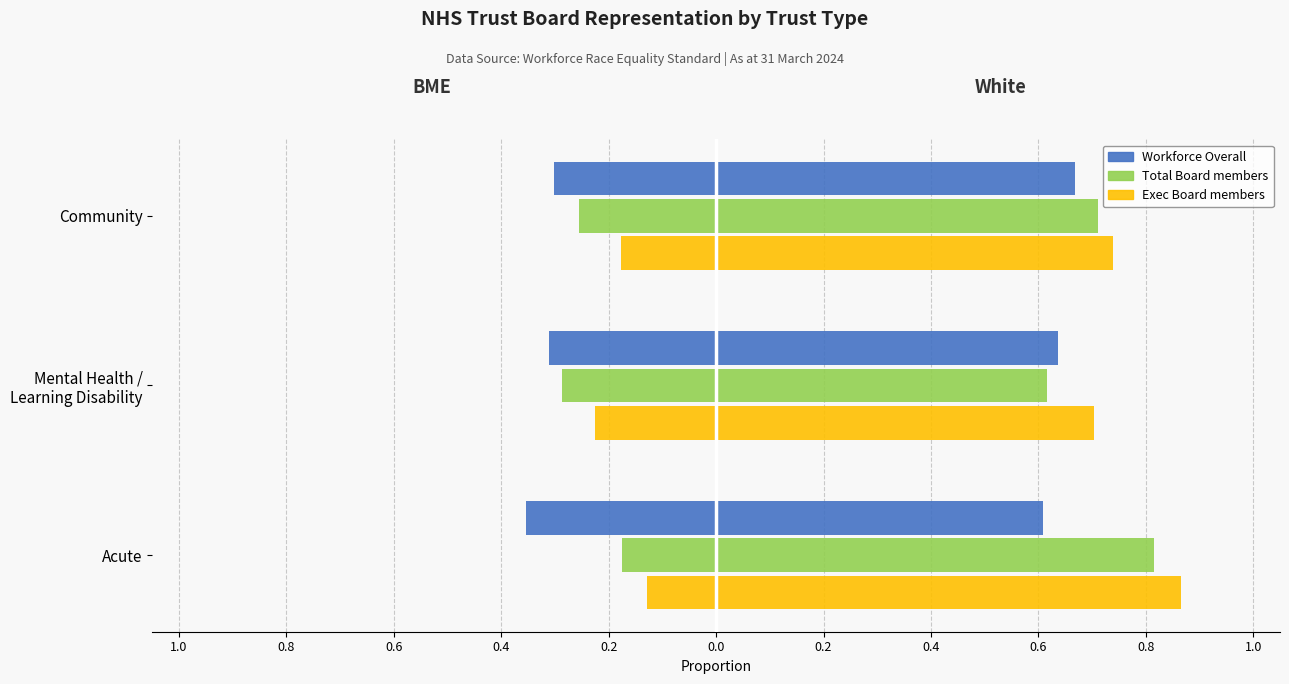

What is the maximum value shown in the chart?

0.9